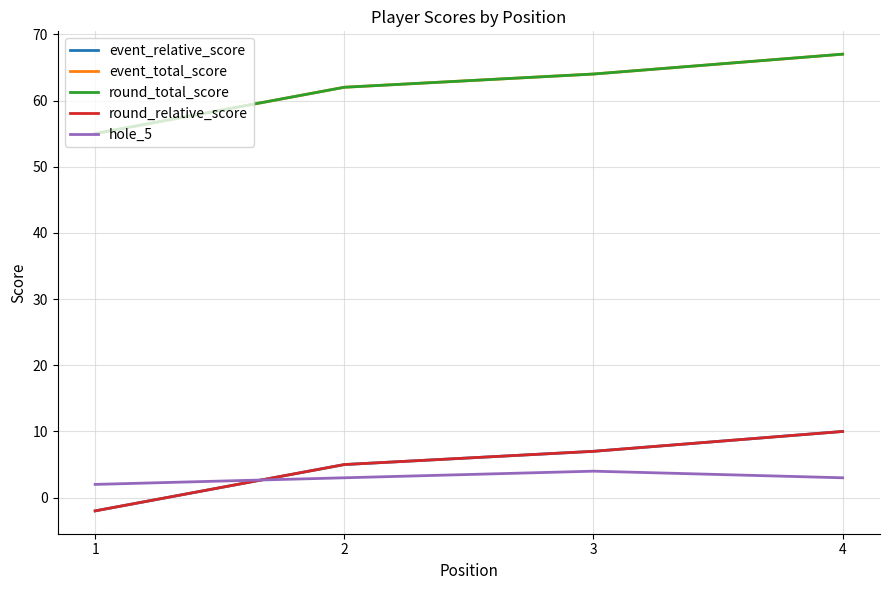

Is this an area chart (filled region under the line)?

No